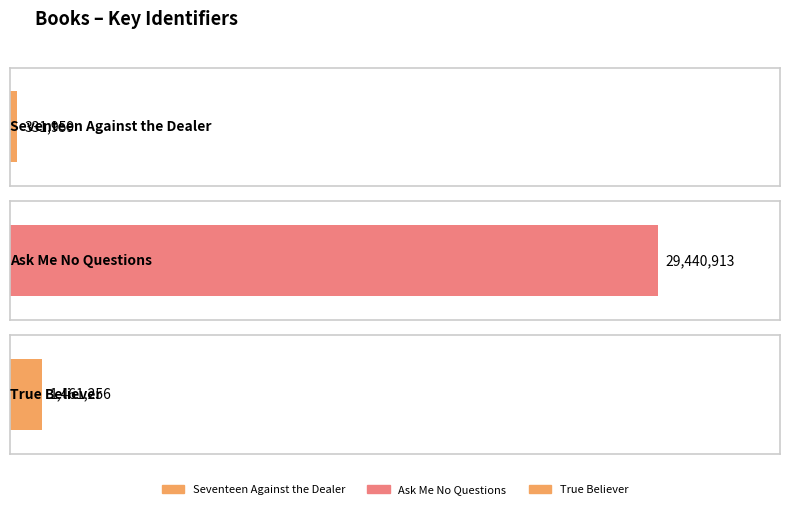

Rank the categories by value from highest to lowest.

Ask Me No Questions, True Believer, Seventeen Against the Dealer